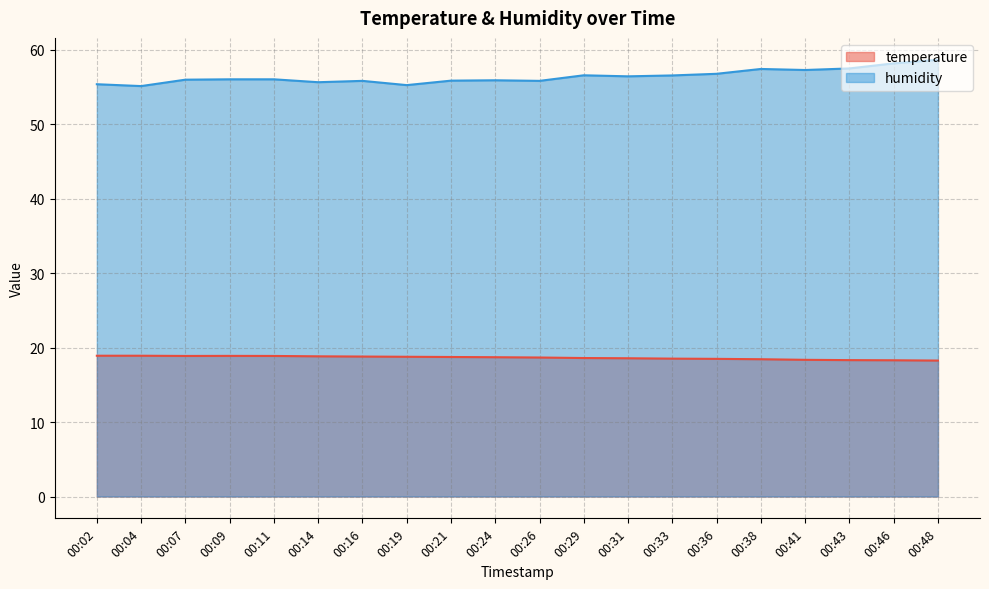

List the labels in order of temperature value, largest first.

00:02, 00:04, 00:09, 00:07, 00:11, 00:14, 00:16, 00:19, 00:21, 00:24, 00:26, 00:29, 00:31, 00:33, 00:36, 00:38, 00:41, 00:43, 00:46, 00:48